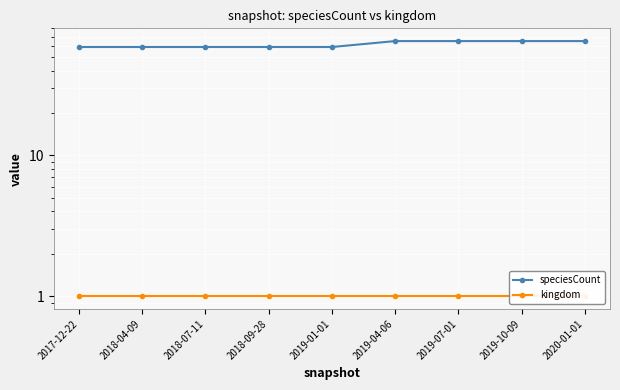

Which series has the largest range (max minus min)?

speciesCount